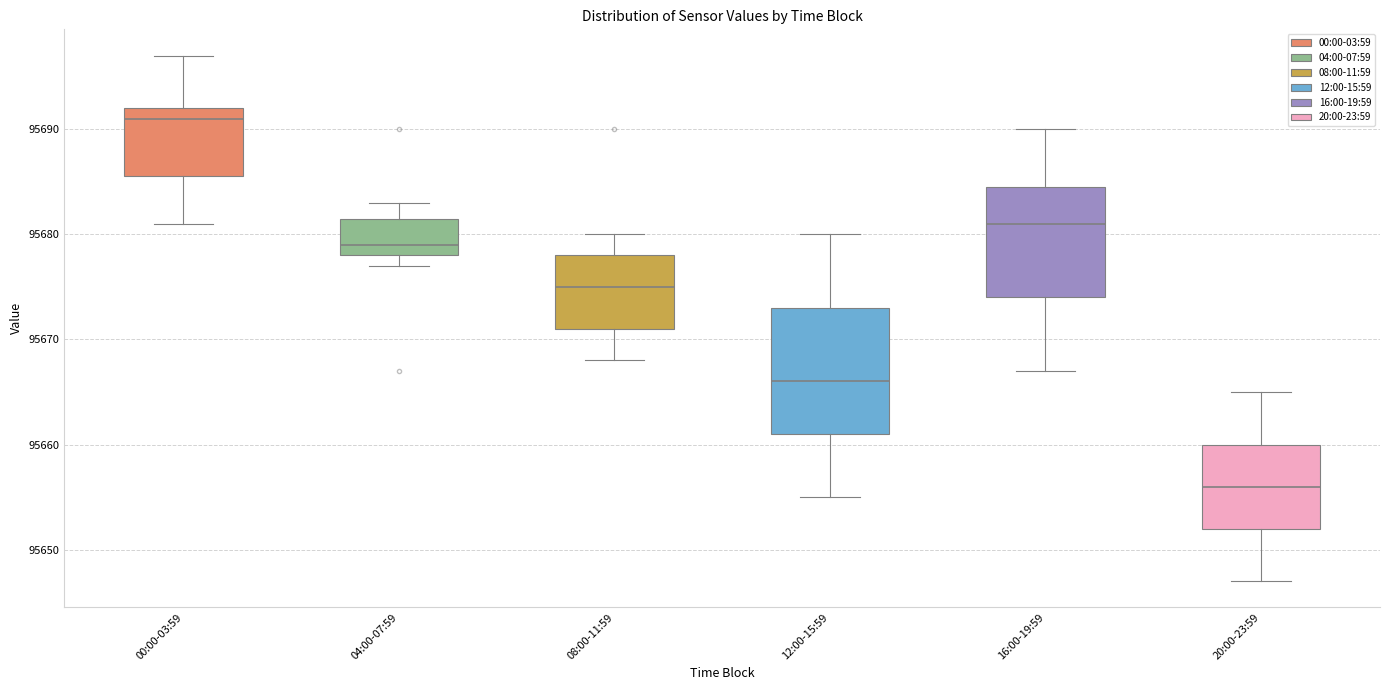

Comparing the boxes themselves (not the whiskers), which one is the tallest?

12:00-15:59